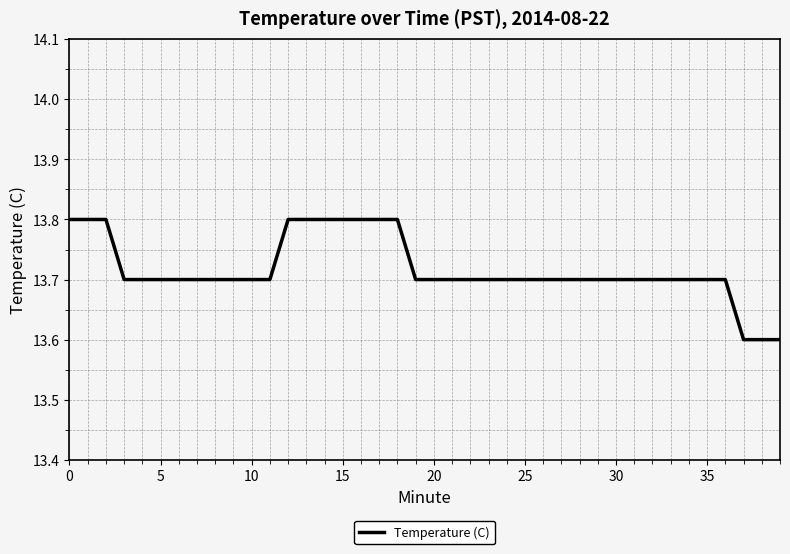

What is the difference between the second highest and second lowest values?

0.2